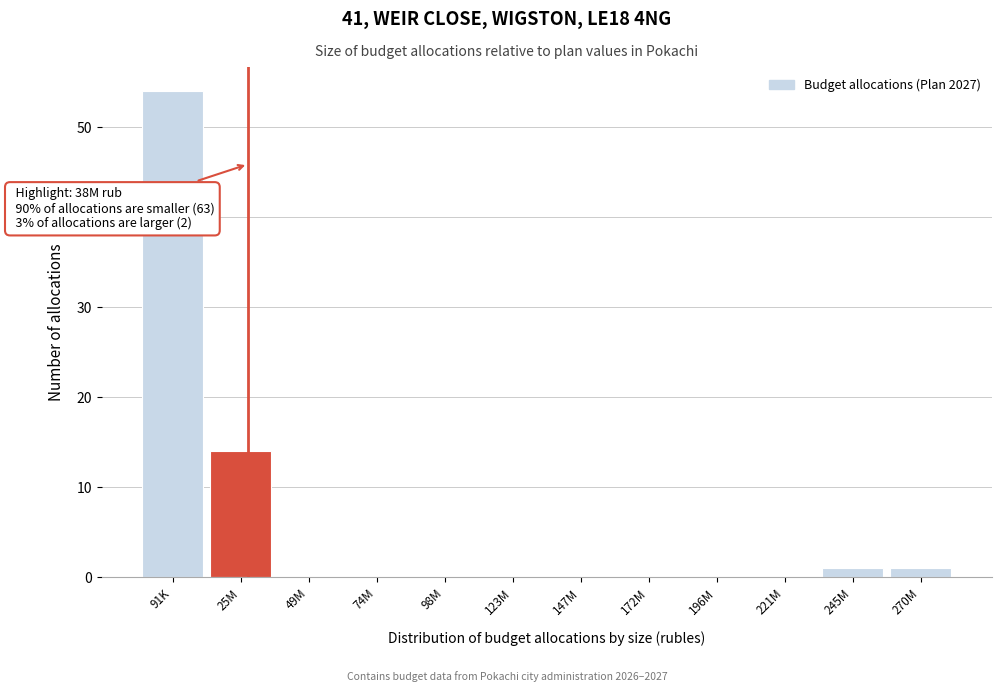

Reading left to right, list all the values displayed in this chart.

91K=54	25M=14	49M=0	74M=0	98M=0	123M=0	147M=0	172M=0	196M=0	221M=0	245M=1	270M=1